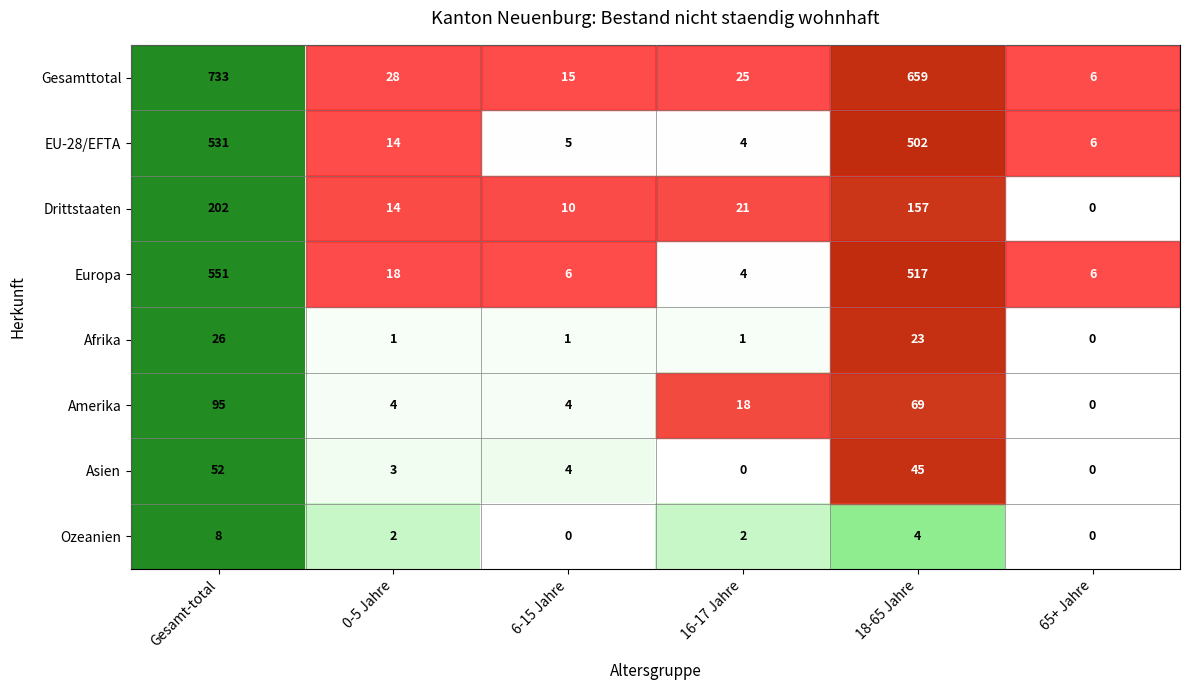

At which label does Asien reach its peak?

Gesamt-total